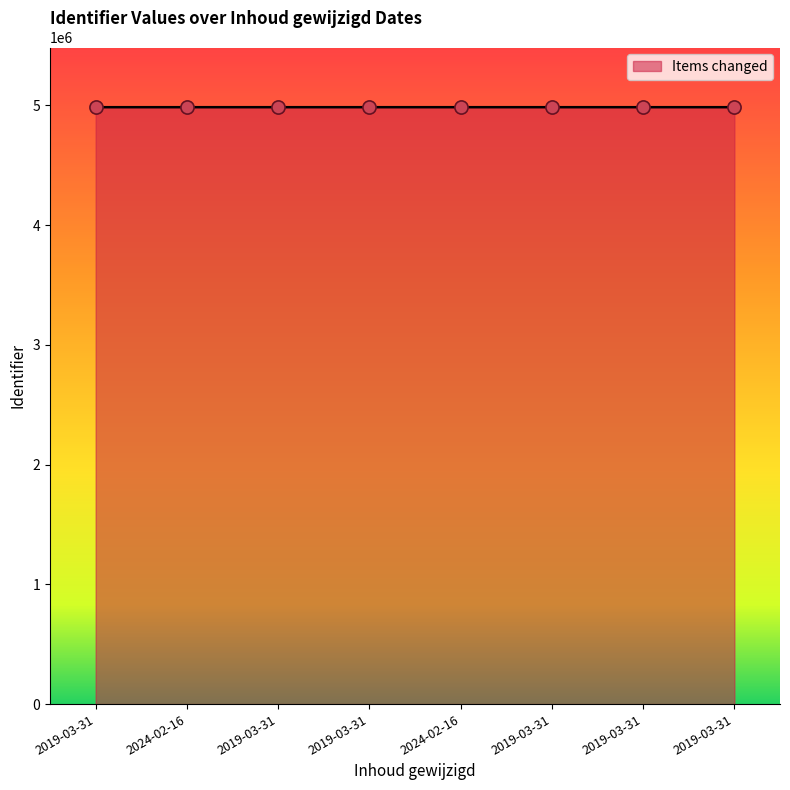

How many distinct data groups are displayed?

1